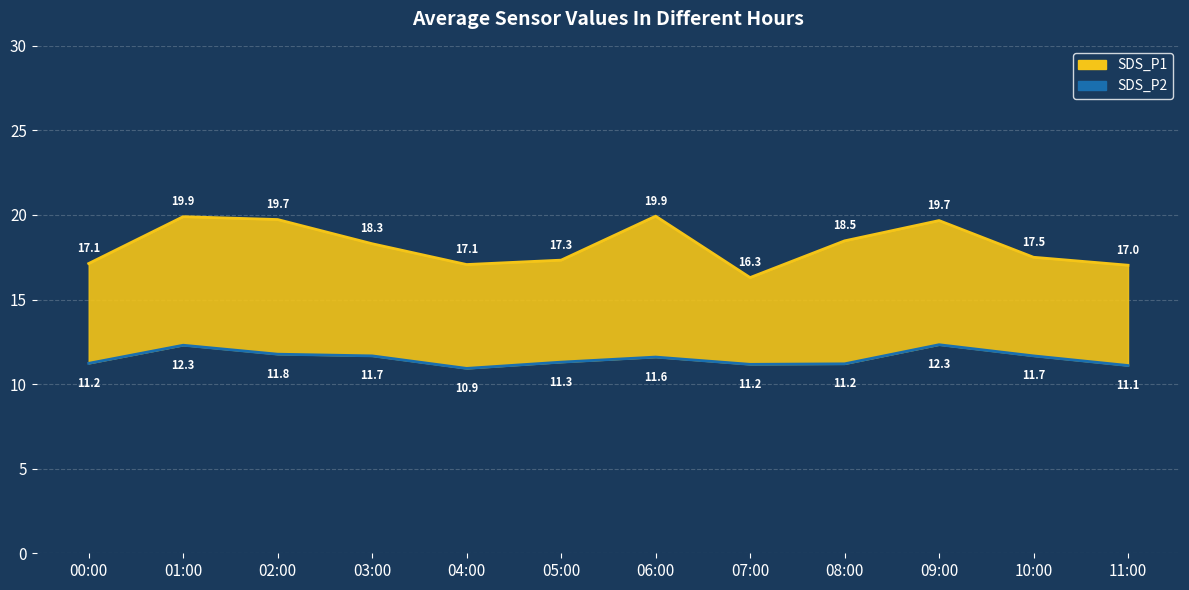

What is the sum of the SDS_P1 line values at 07:00 and 00:00?

33.4